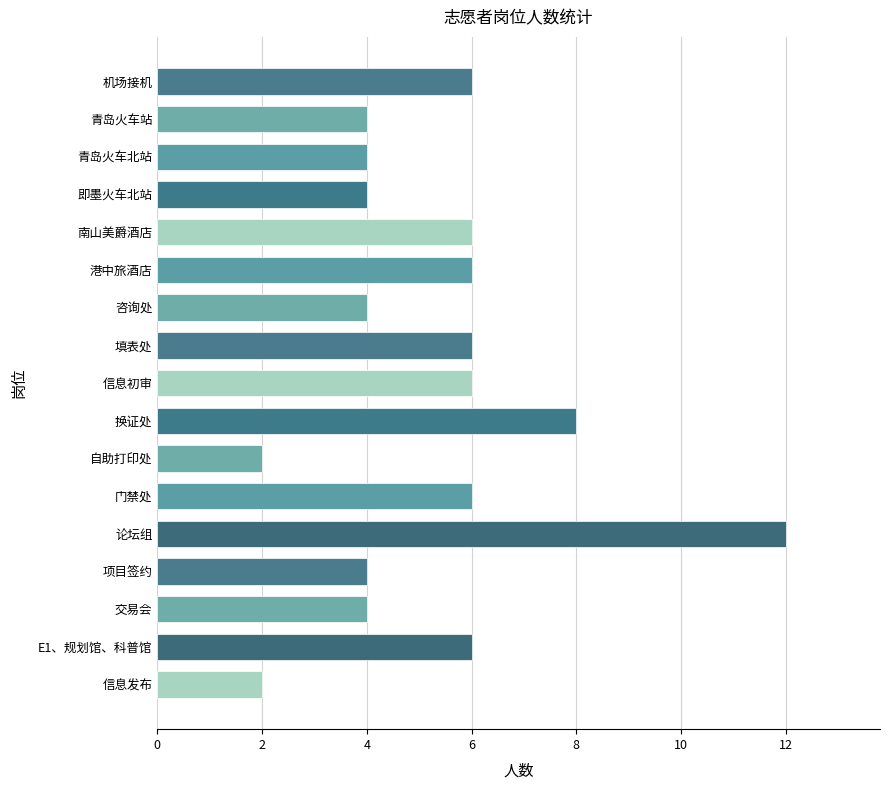

How many categories are shown in the chart?

17